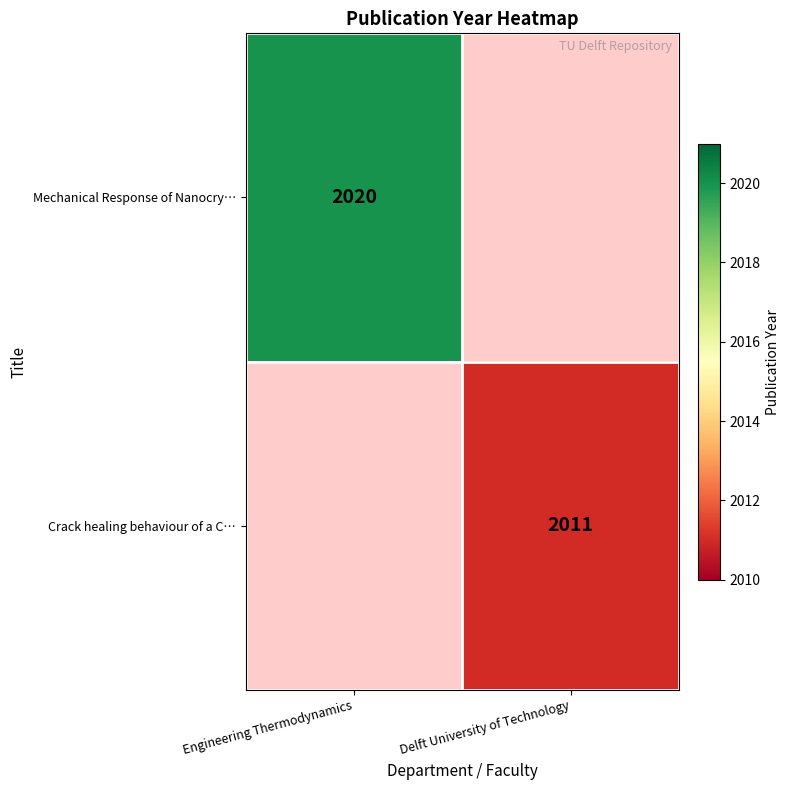

True or false: Crack healing behaviour of a C… has a value of 2715 at Delft University of Technology.

False